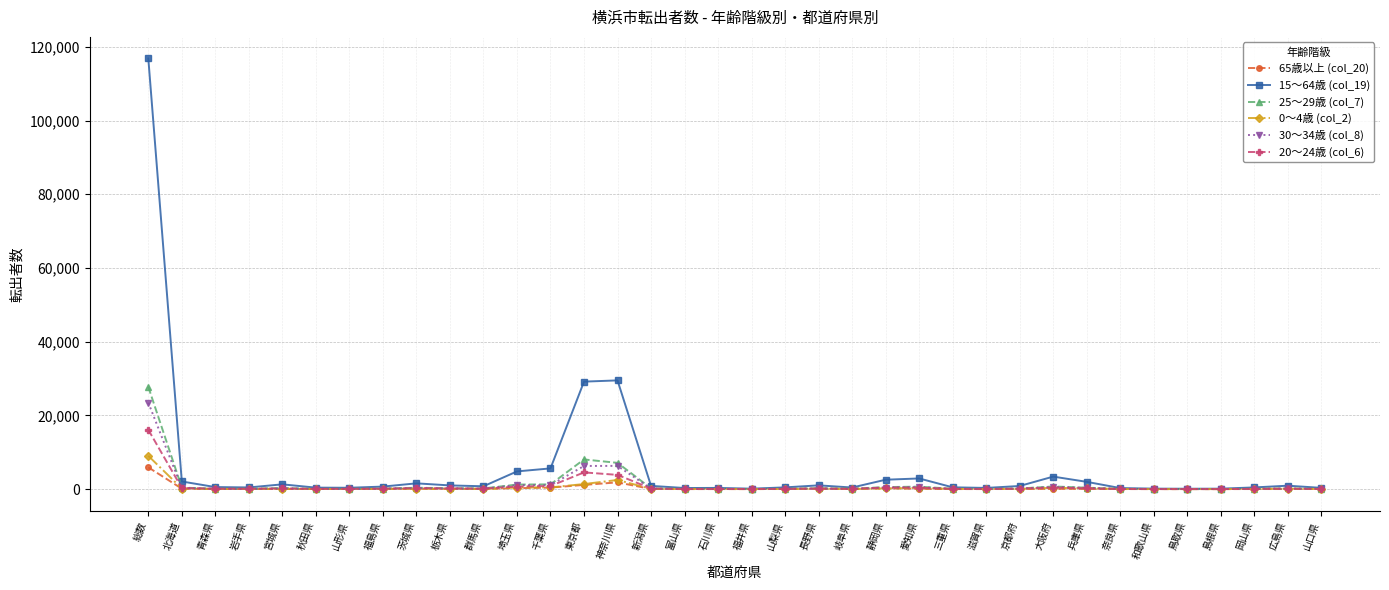

True or false: 25～29歳 (col_7) has more than 1 interior local peaks.

True